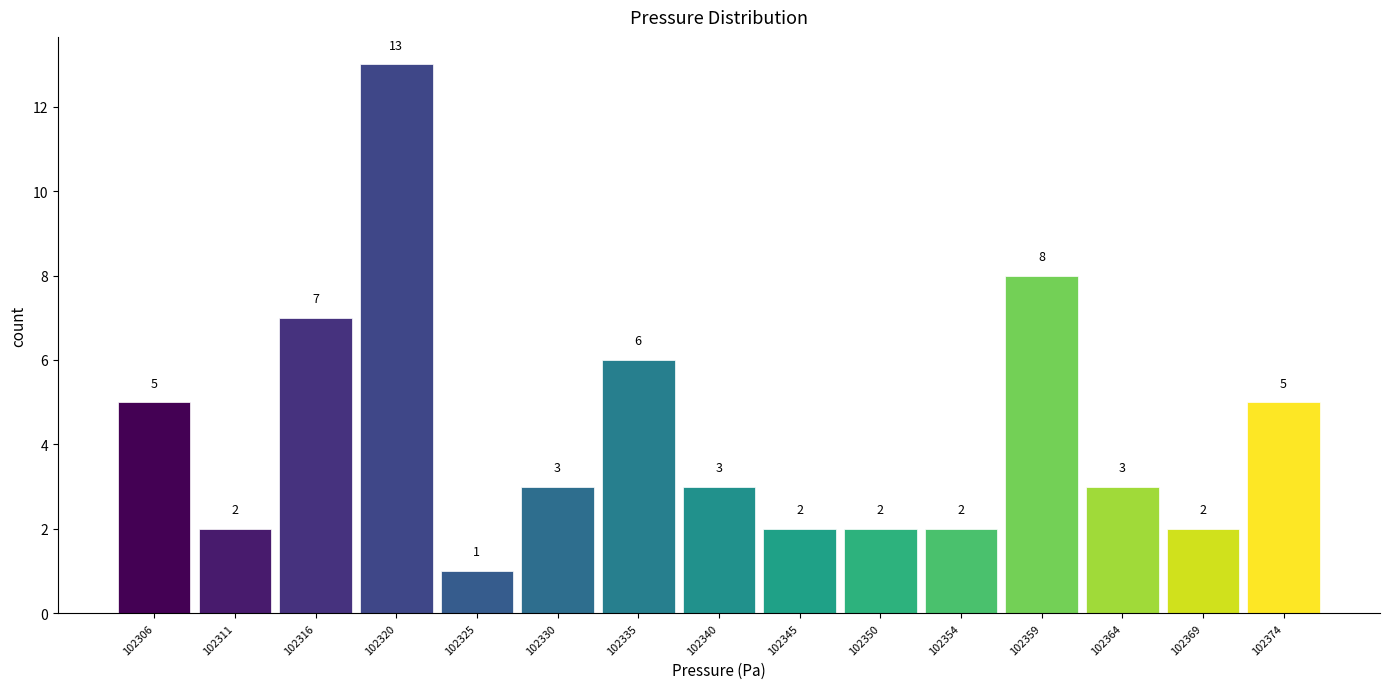

Reading left to right, list every bar in this chart as the range it spans on the x-axis followed by its height. The bar edges are not printed on the chart, so give them approximately, as read against the axis.

102303.5 to 102308.5: 5
102308.5 to 102313.0: 2
102313.0 to 102318.0: 7
102318.0 to 102323.0: 13
102323.0 to 102328.0: 1
102328.0 to 102332.5: 3
102332.5 to 102337.5: 6
102337.5 to 102342.5: 3
102342.5 to 102347.0: 2
102347.0 to 102352.0: 2
102352.0 to 102357.0: 2
102357.0 to 102361.5: 8
102361.5 to 102366.5: 3
102366.5 to 102371.5: 2
102371.5 to 102376.0: 5